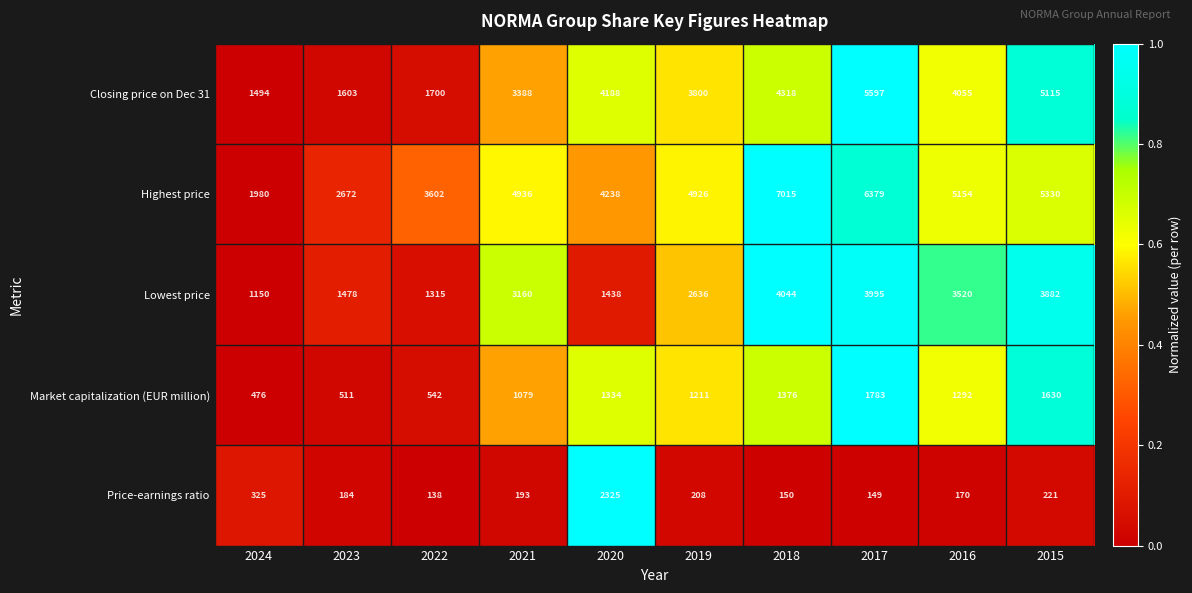

What is the difference between the highest and lowest values at 2017?

6230